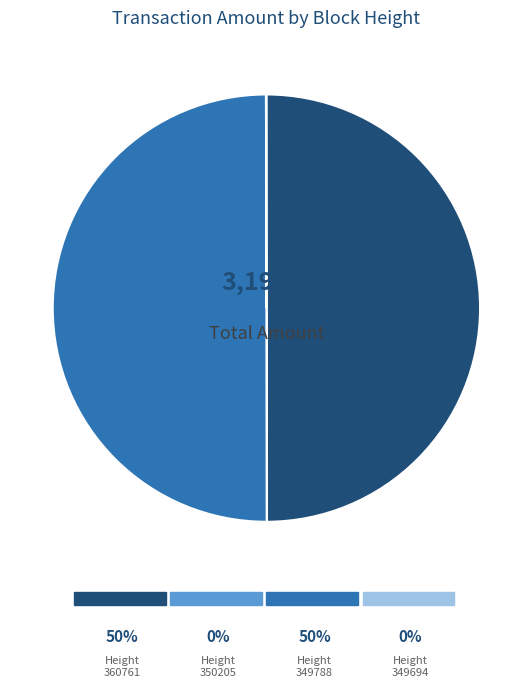

Which slice is the largest?

Ordinary Payment (349788)